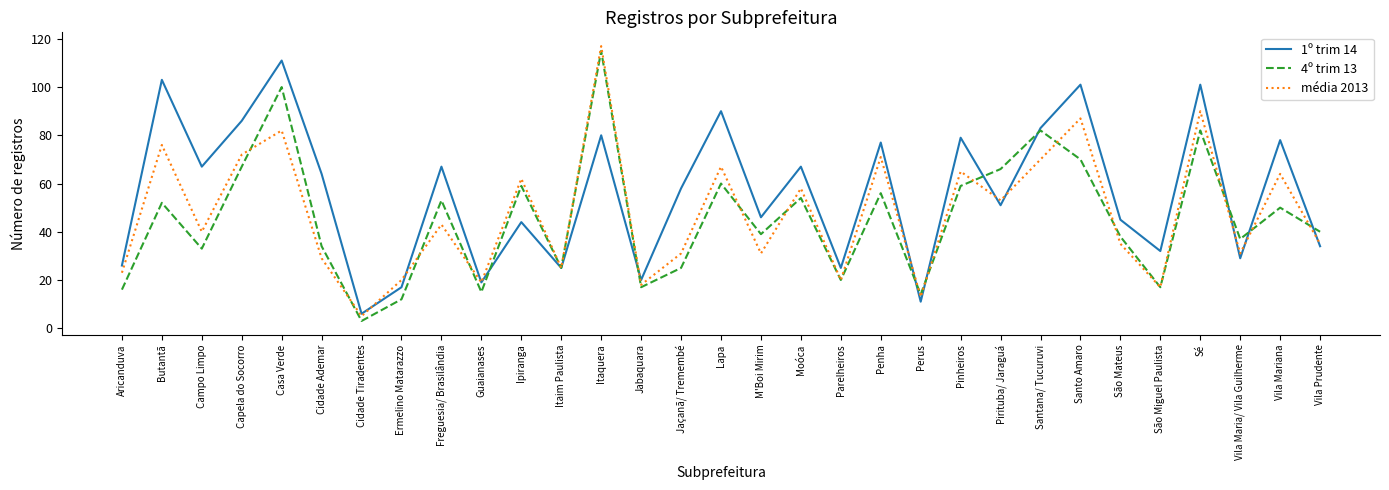

Rank the series by their average value, from highest to lowest.

1º trim 14, média 2013, 4º trim 13